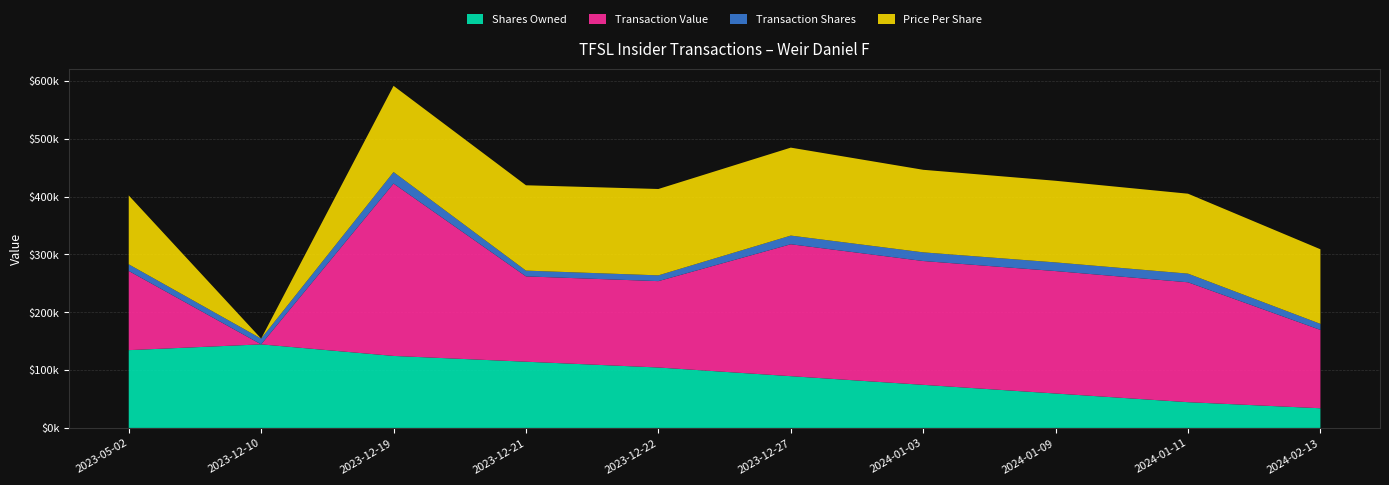

Reading left to right, list all the values displayed in this chart.

Shares Owned: 2023-05-02=134530	2023-12-10=144530	2023-12-19=124530	2023-12-21=114530	2023-12-22=104530	2023-12-27=89530	2024-01-03=74530	2024-01-09=59530	2024-01-11=44530	2024-02-13=34030
Transaction Value: 2023-05-02=136981	2023-12-10=0	2023-12-19=298092	2023-12-21=147585	2023-12-22=149367	2023-12-27=228168	2024-01-03=214170	2024-01-09=211769	2024-01-11=207356	2024-02-13=135469
Transaction Shares: 2023-05-02=11500	2023-12-10=10000	2023-12-19=20000	2023-12-21=10000	2023-12-22=10000	2023-12-27=15000	2024-01-03=15000	2024-01-09=15000	2024-01-11=15000	2024-02-13=10500
Price Per Share: 2023-05-02=119114	2023-12-10=0	2023-12-19=149046	2023-12-21=147585	2023-12-22=149367	2023-12-27=152112	2024-01-03=142780	2024-01-09=141179	2024-01-11=138237	2024-02-13=129018